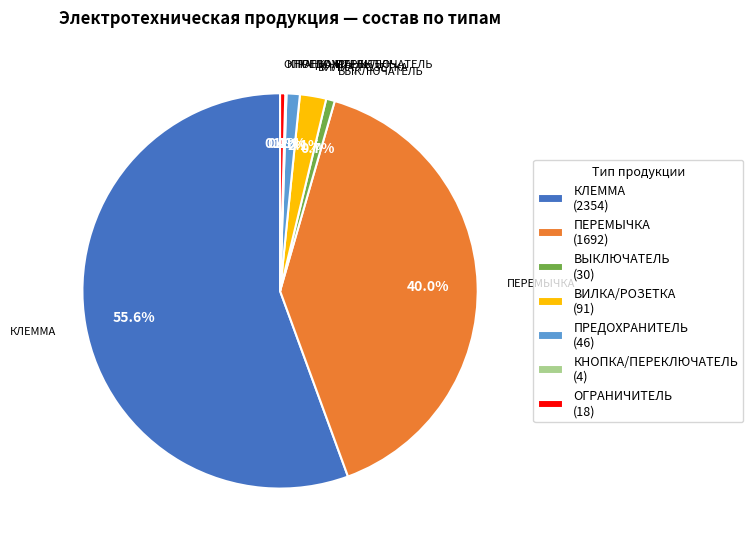

Which category accounts for the majority?

КЛЕММА